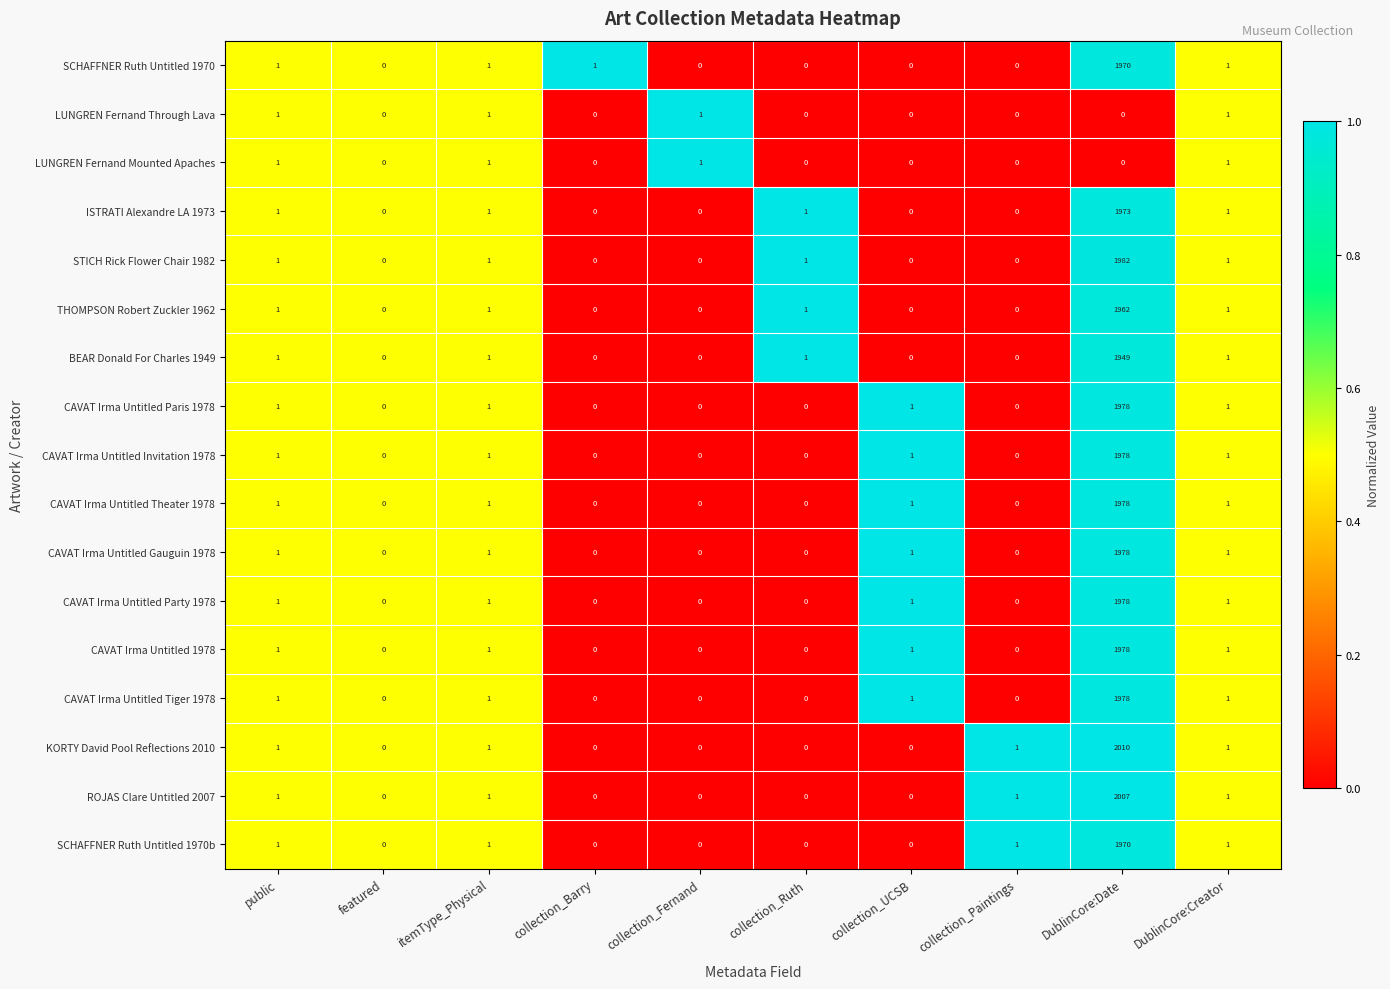

True or false: BEAR Donald For Charles 1949 has a value of -817 at collection_Fernand.

False